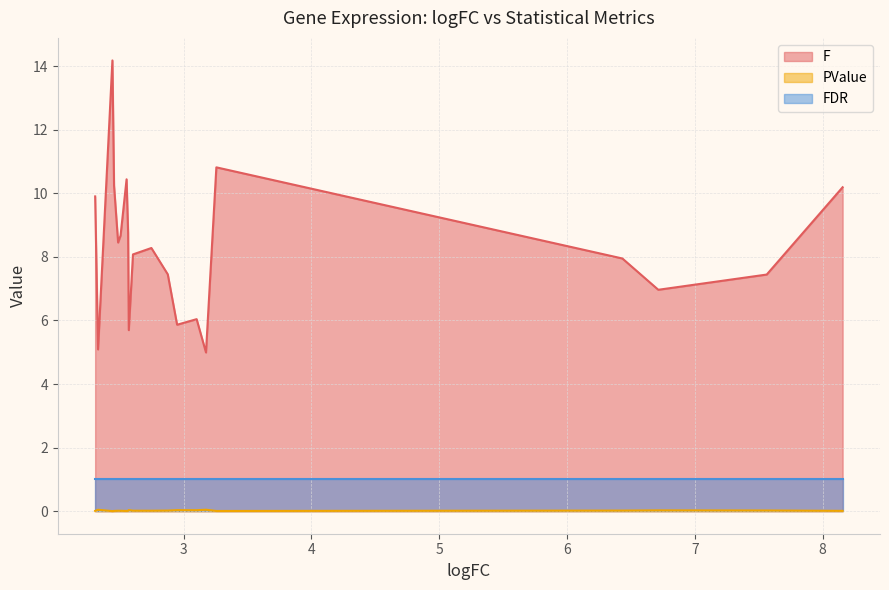

What is the maximum value shown in the chart?

14.2